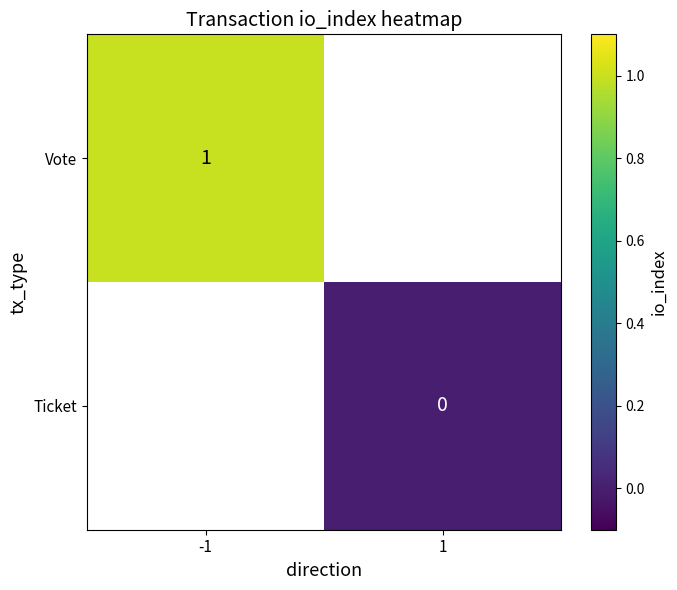

Is the value of Vote at -1 greater than the value of Ticket at 1?

Yes